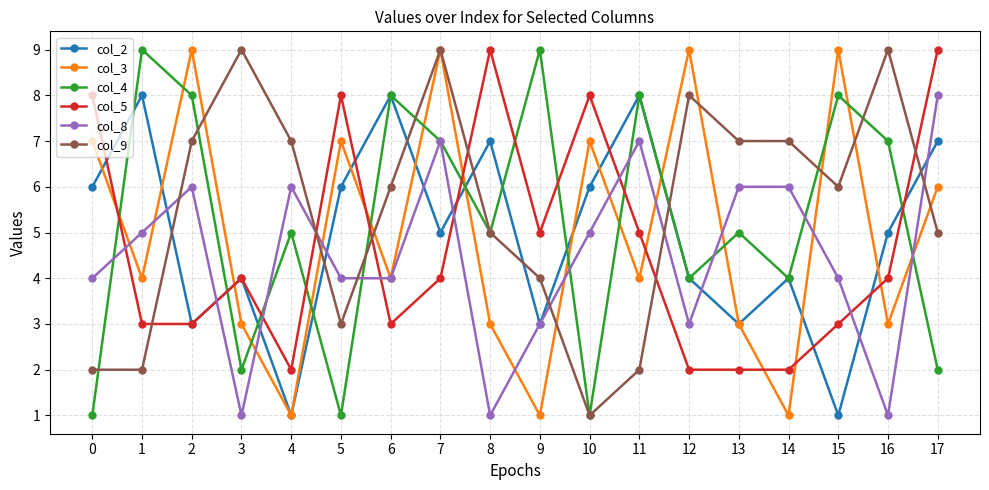

At 15, list the series in order from smallest to largest.

col_2, col_5, col_8, col_9, col_4, col_3